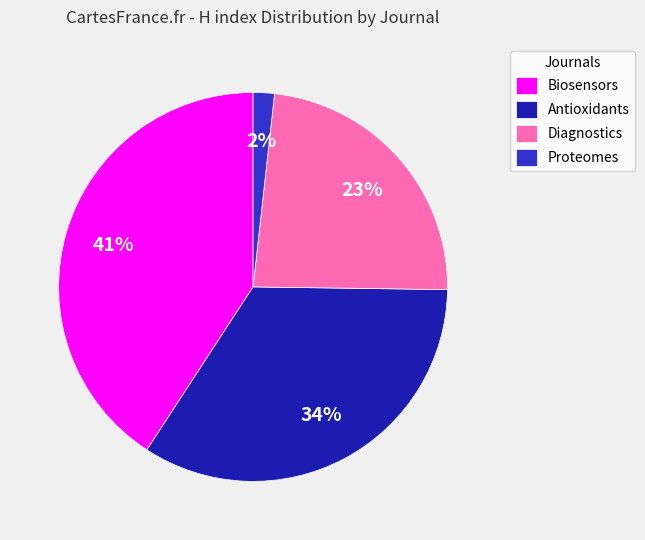

Rank the categories by value from lowest to highest.

Proteomes, Diagnostics, Antioxidants, Biosensors